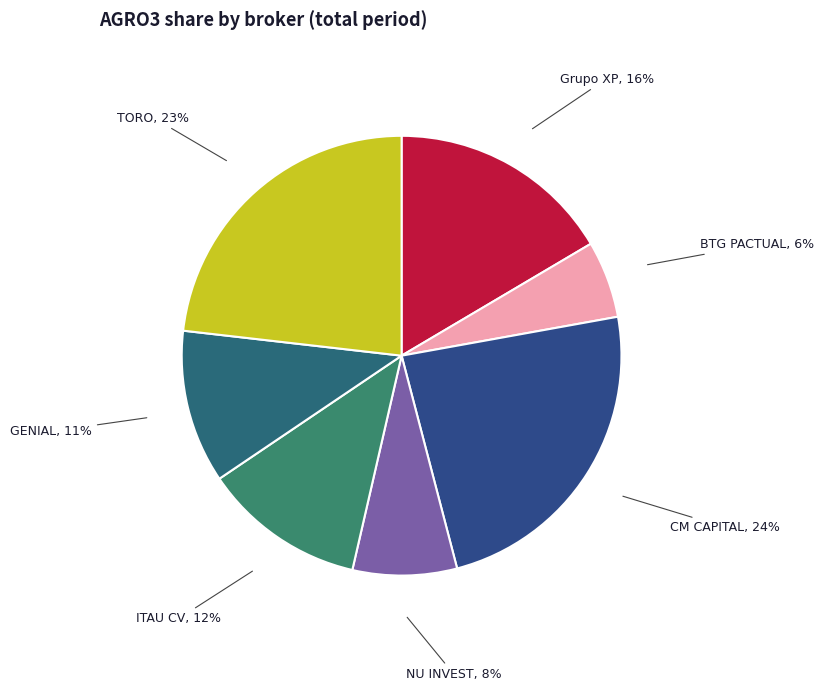

How many segments does this pie chart have?

7